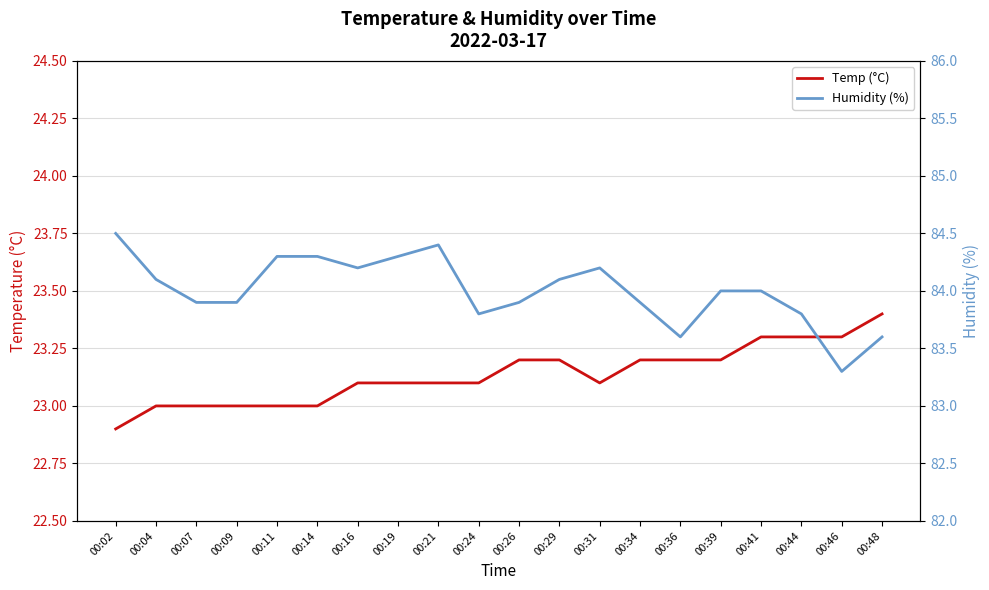

What is the difference between the maximum and minimum values in the Humidity (%) series?

1.2